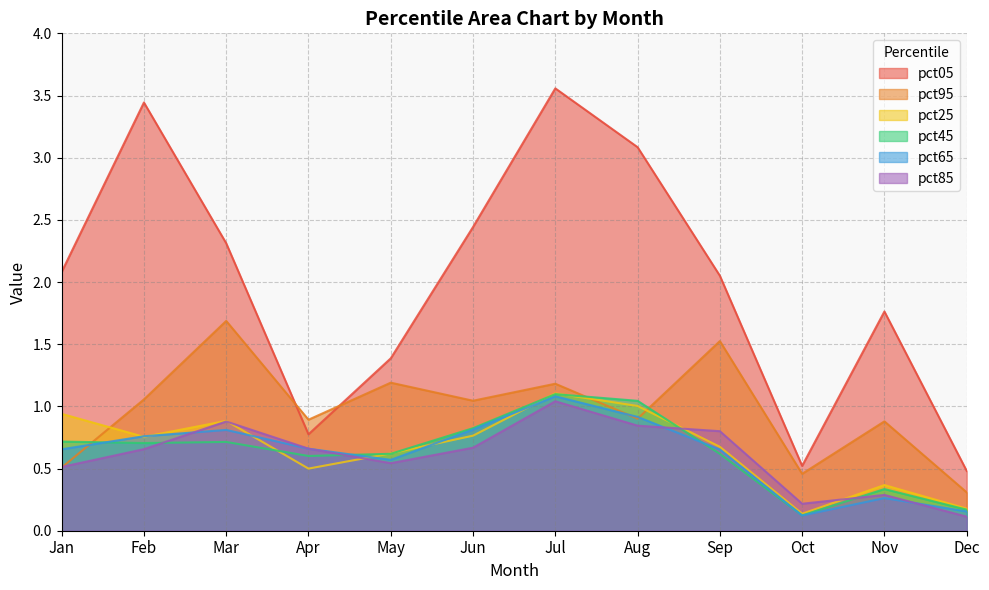

How many lines are shown in the chart?

6